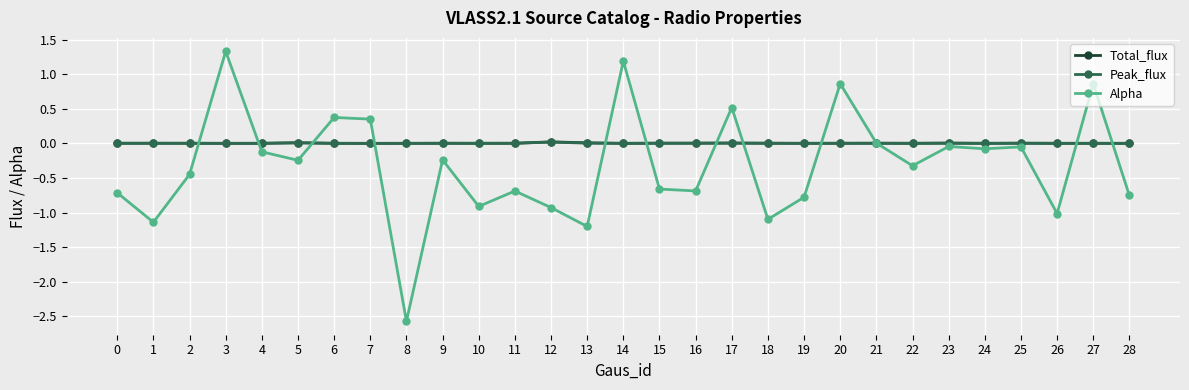

At which category does the chart reach its minimum across all series?

8